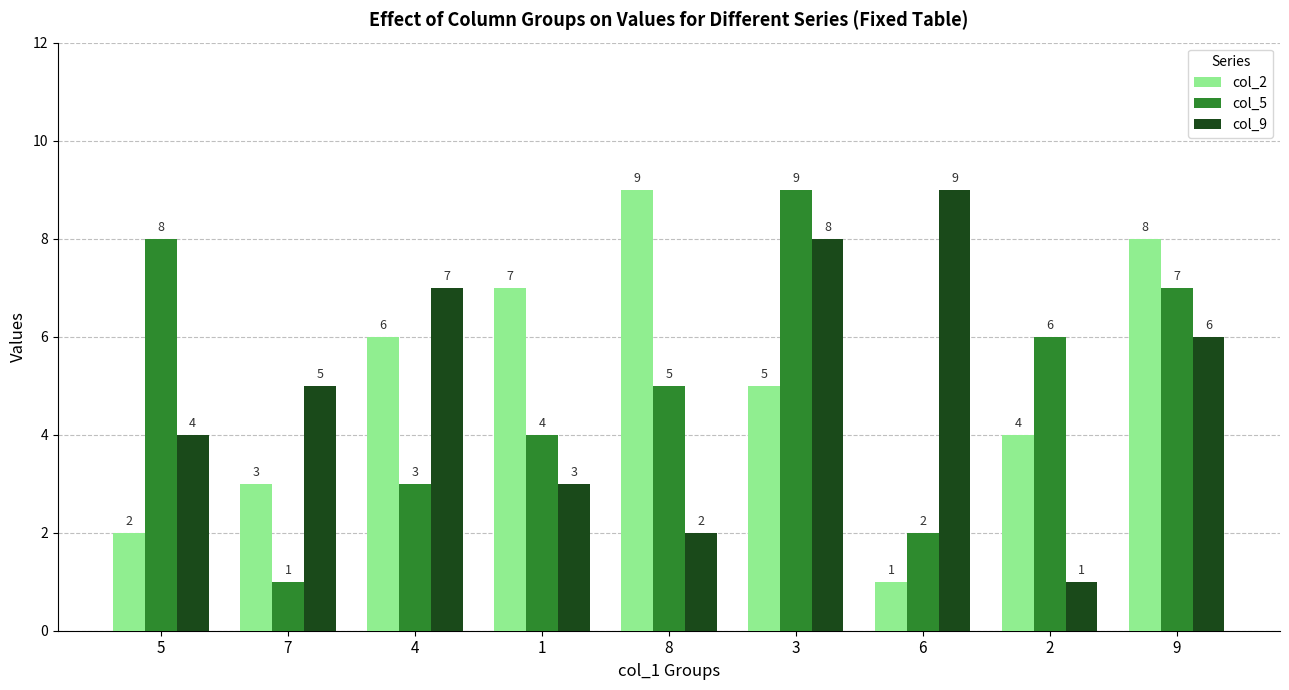

List the labels in order of col_9 value, largest first.

6, 3, 4, 9, 7, 5, 1, 8, 2